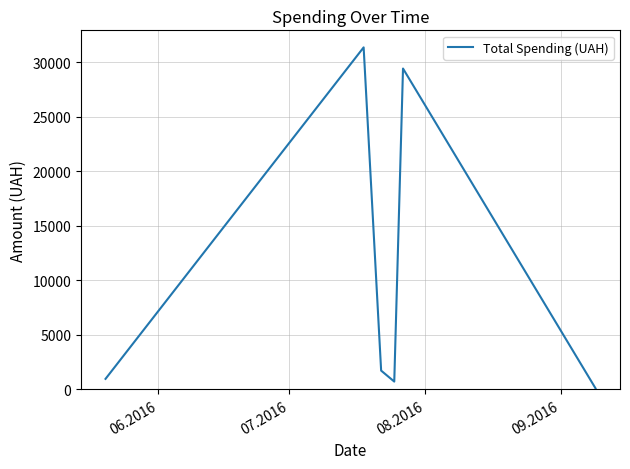

True or false: there are more than 0 points higher than both neighbors.

True